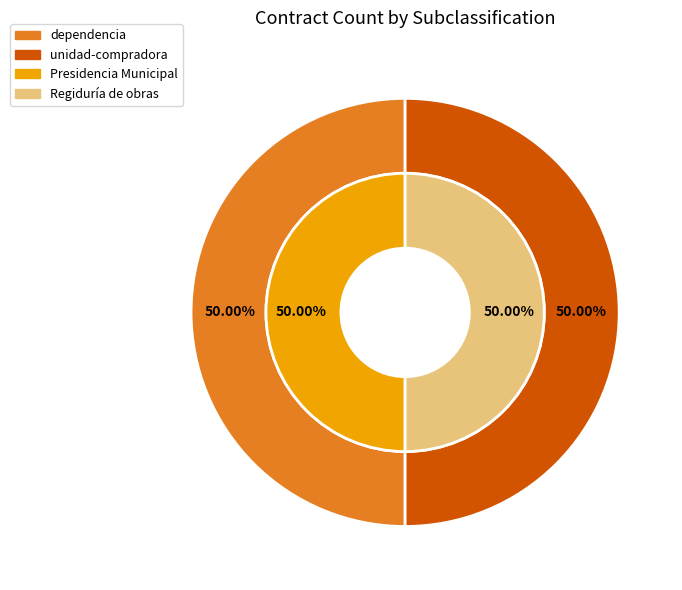

How much of the chart is everything except 3?

50.0%